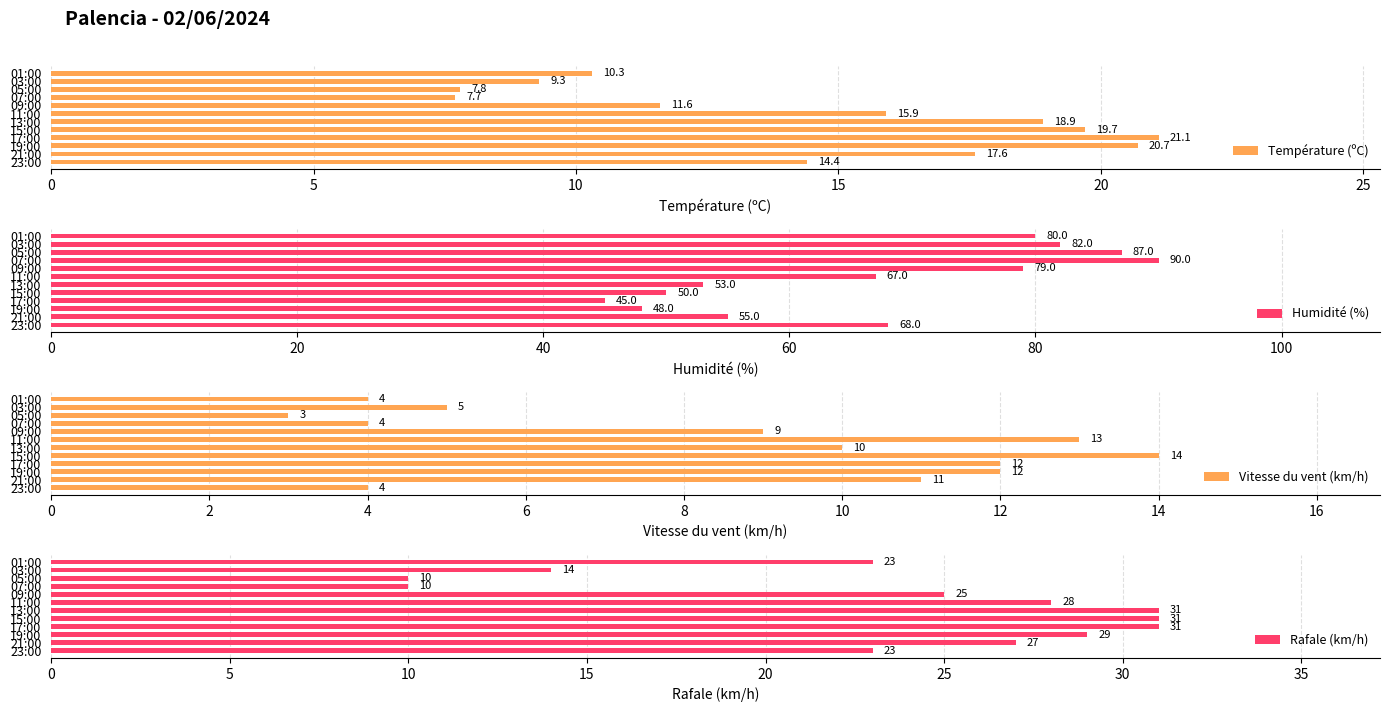

What is the maximum value for Température (ºC)?

21.1